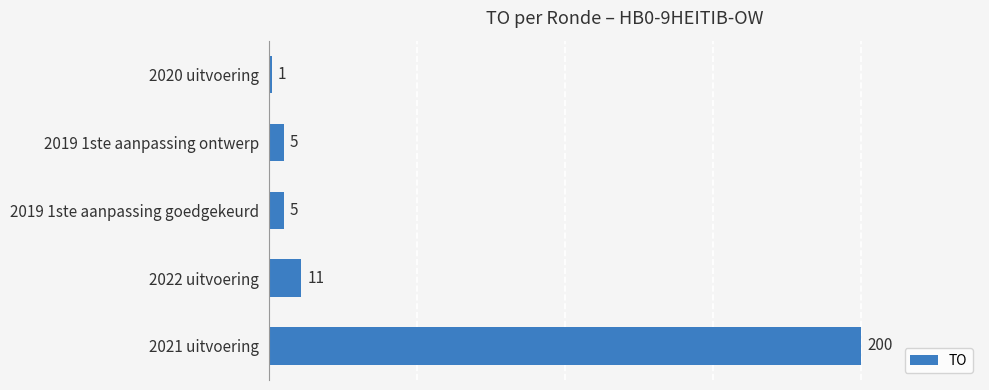

What is the sum of the values at 2020 uitvoering and 2019 1ste aanpassing goedgekeurd?

6